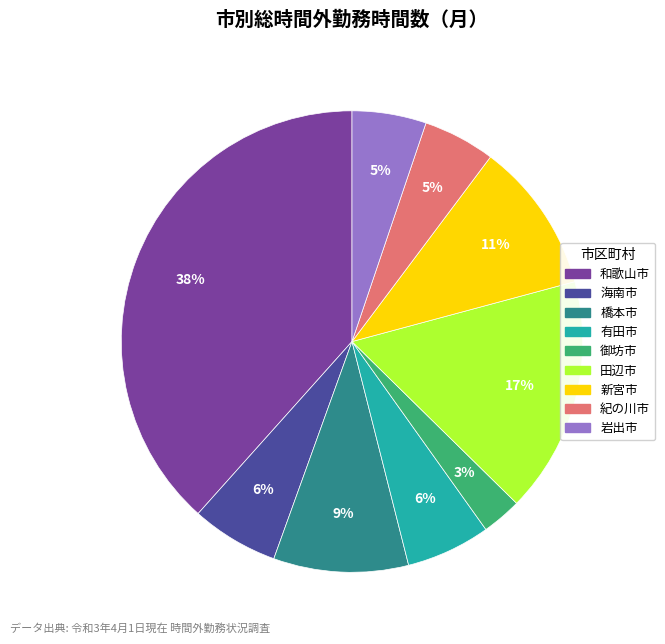

Does 有田市 account for over 50% of the chart?

No